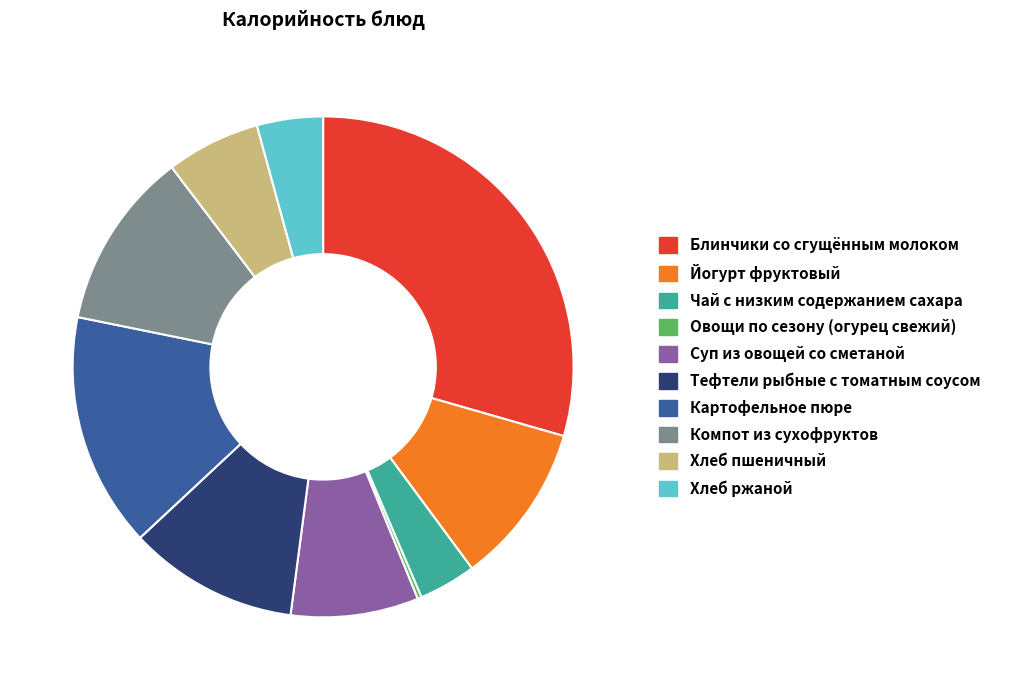

Combined, do Хлеб ржаной and Хлеб пшеничный account for over 50%?

No